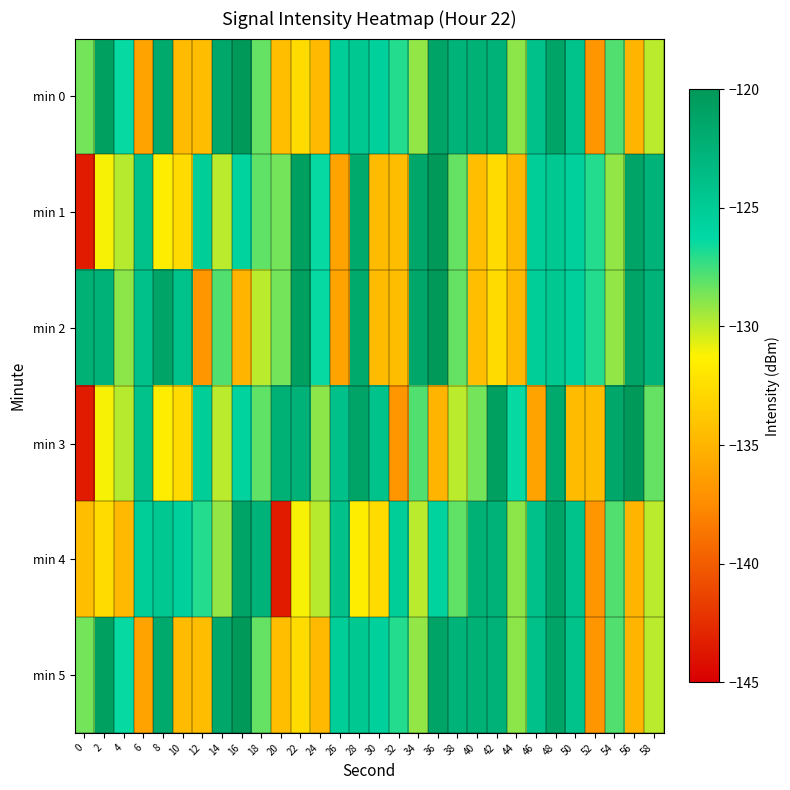

What is the difference between the highest and lowest values at 34?

8.5